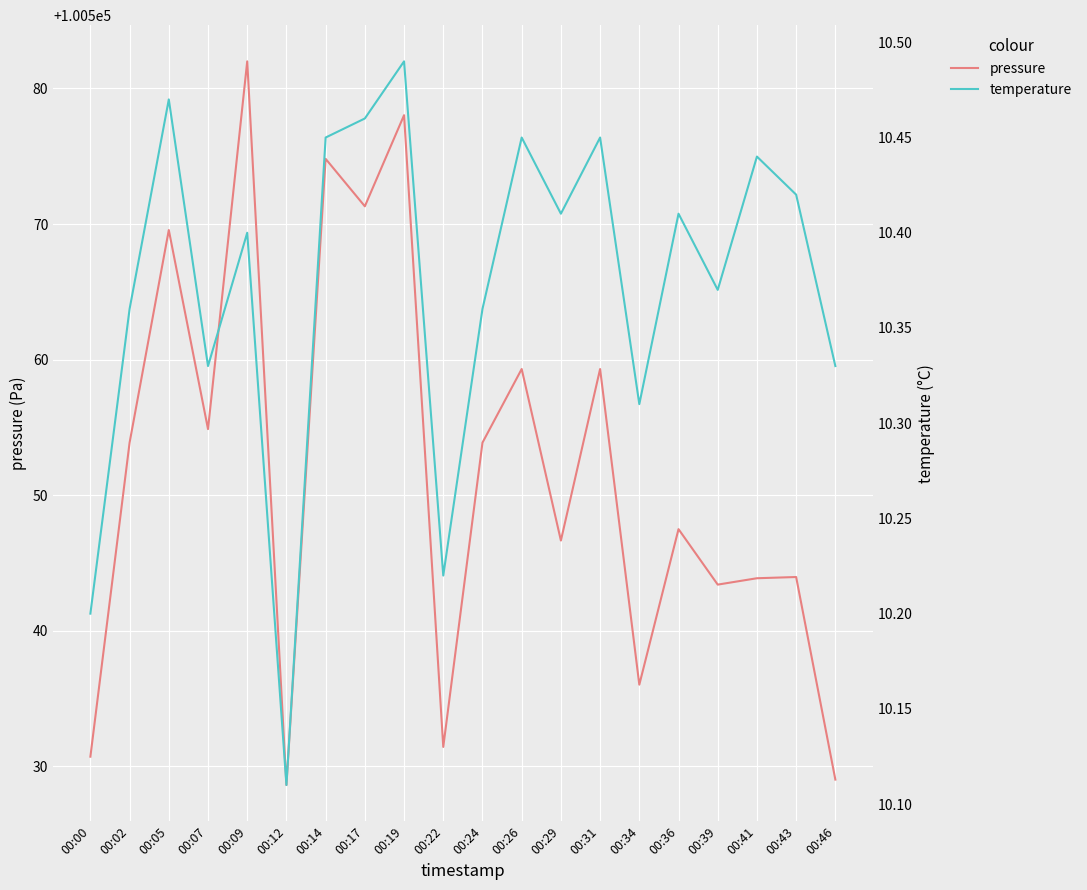

What is the value of the temperature point at the 18th from the left?

10.4